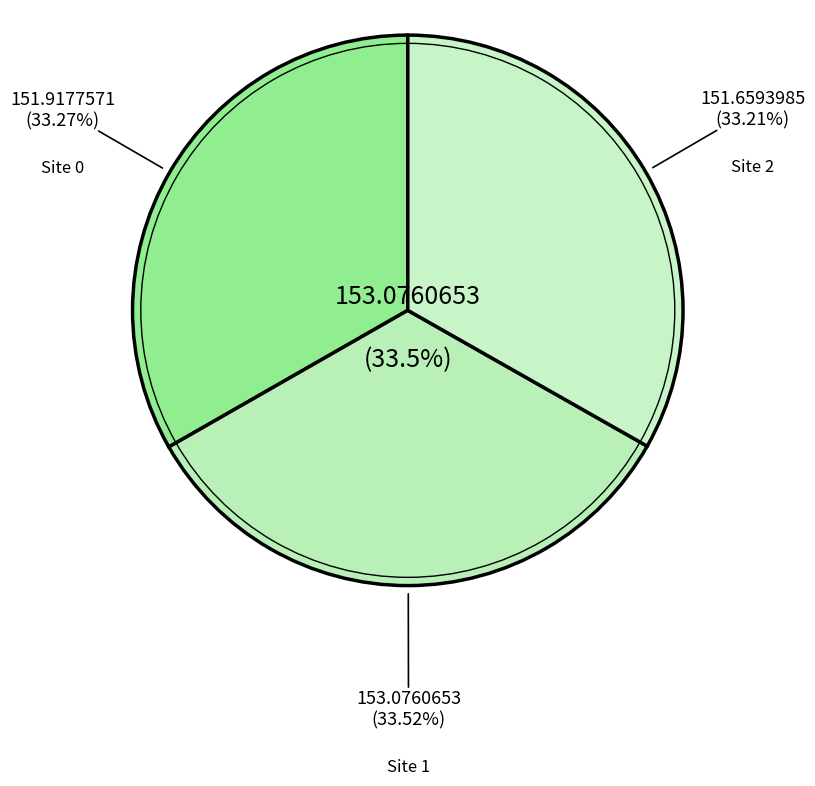

What is the change in value from 0 to 2?

-0.3